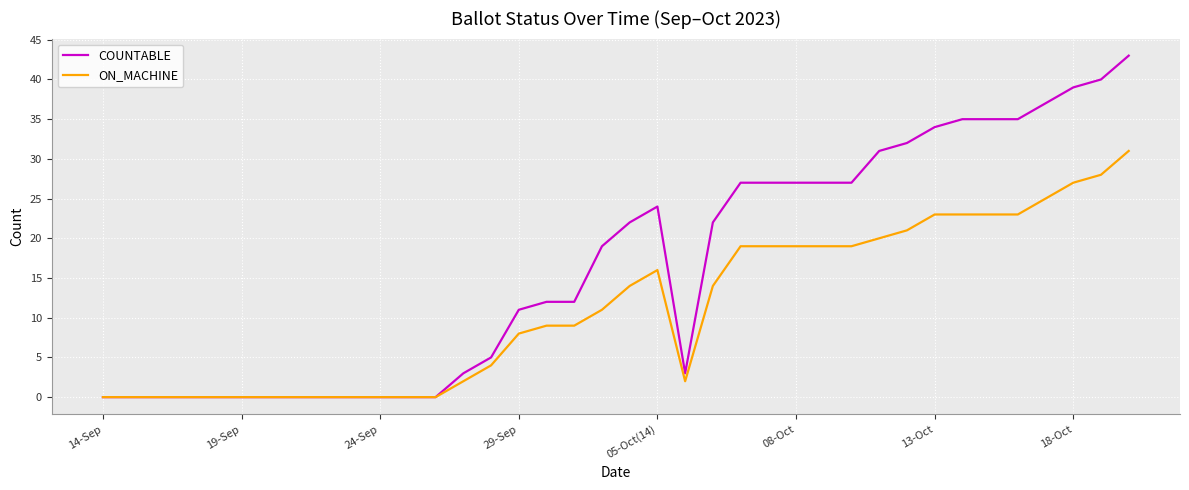

Reading left to right, what are all the values shown in this chart?

COUNTABLE: 0	0	0	0	0	0	0	0	0	0	0	0	0	3	5	11	12	12	19	22	24	3	22	27	27	27	27	27	31	32	34	35	35	35	37	39	40	43
ON_MACHINE: 0	0	0	0	0	0	0	0	0	0	0	0	0	2	4	8	9	9	11	14	16	2	14	19	19	19	19	19	20	21	23	23	23	23	25	27	28	31